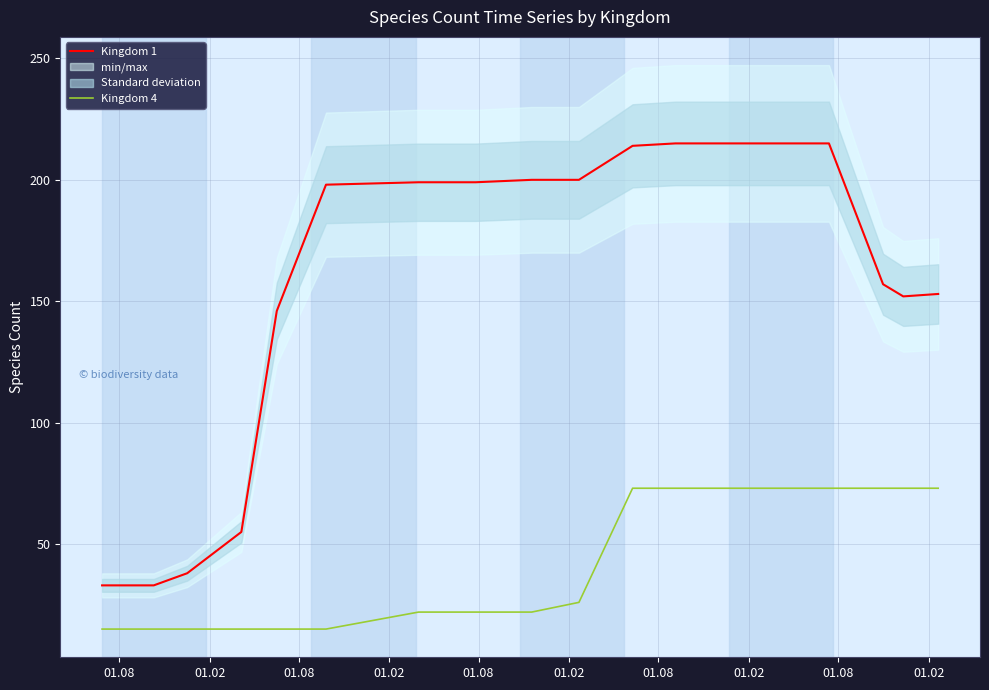

The value of Kingdom 4 at 12 is 102. True or false?

False